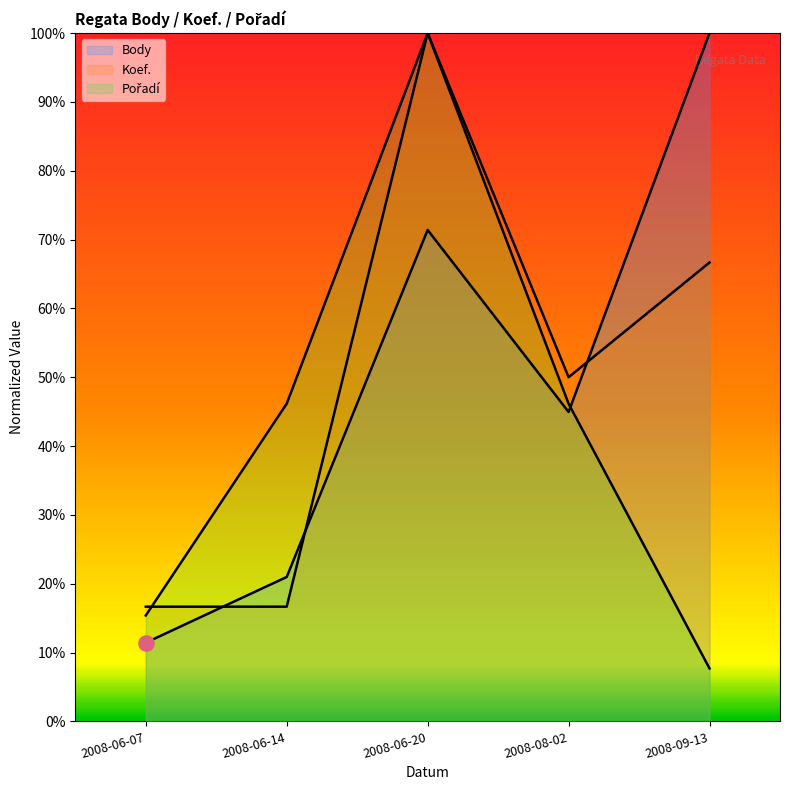

Is the value of Body at 2008-08-02 greater than the value of Koef. at 2008-06-20?

No